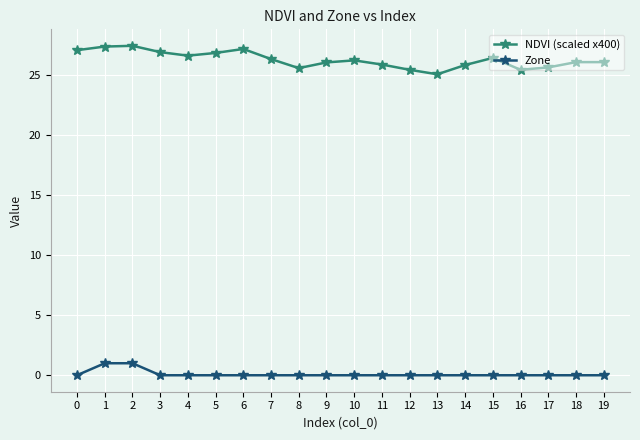

Which series has the largest total across all categories?

NDVI (scaled x400)